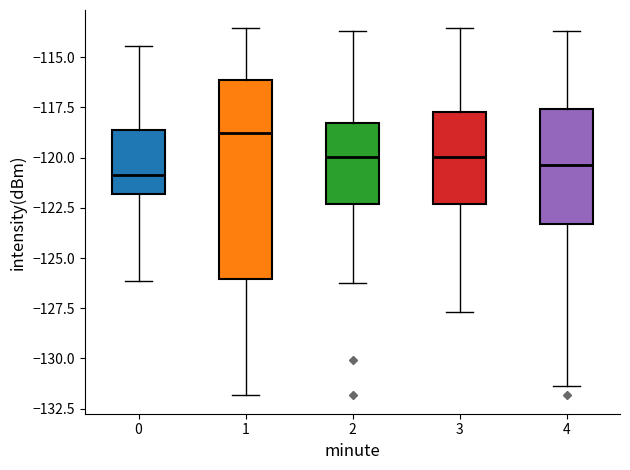

Which box is the tallest, from its lower edge to its upper edge?

1